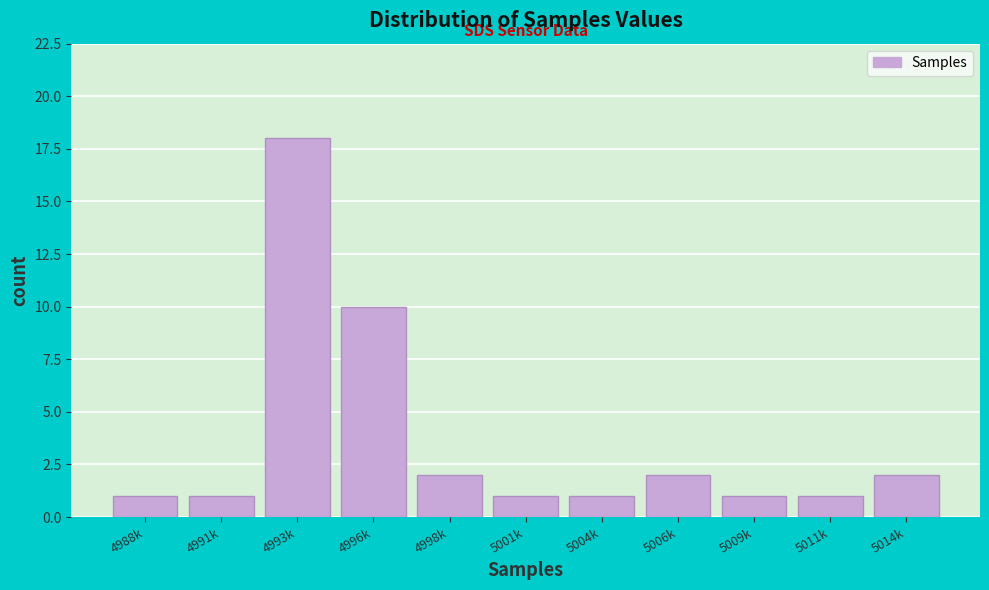

Reading left to right, transcribe all the data shown in this chart.

4988k=1	4991k=1	4993k=18	4996k=10	4998k=2	5001k=1	5004k=1	5006k=2	5009k=1	5011k=1	5014k=2